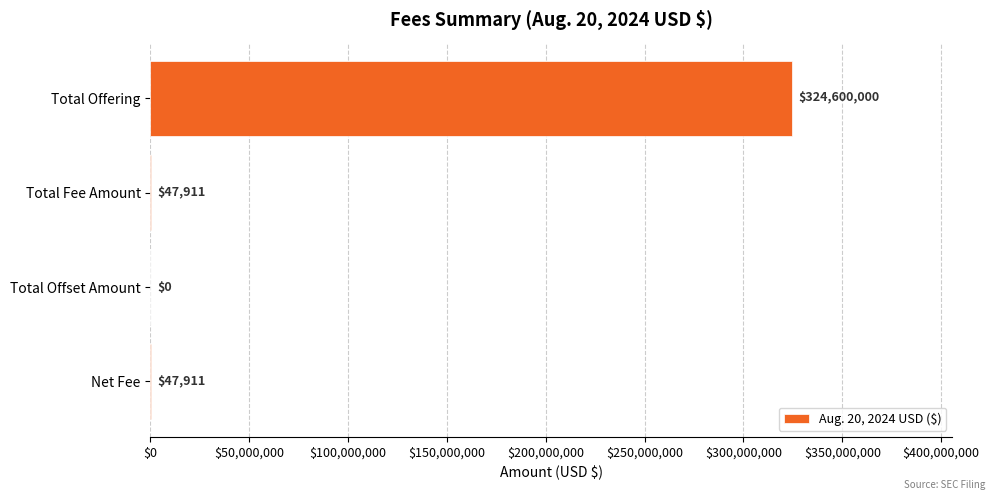

What is the maximum value shown in the chart?

324600000